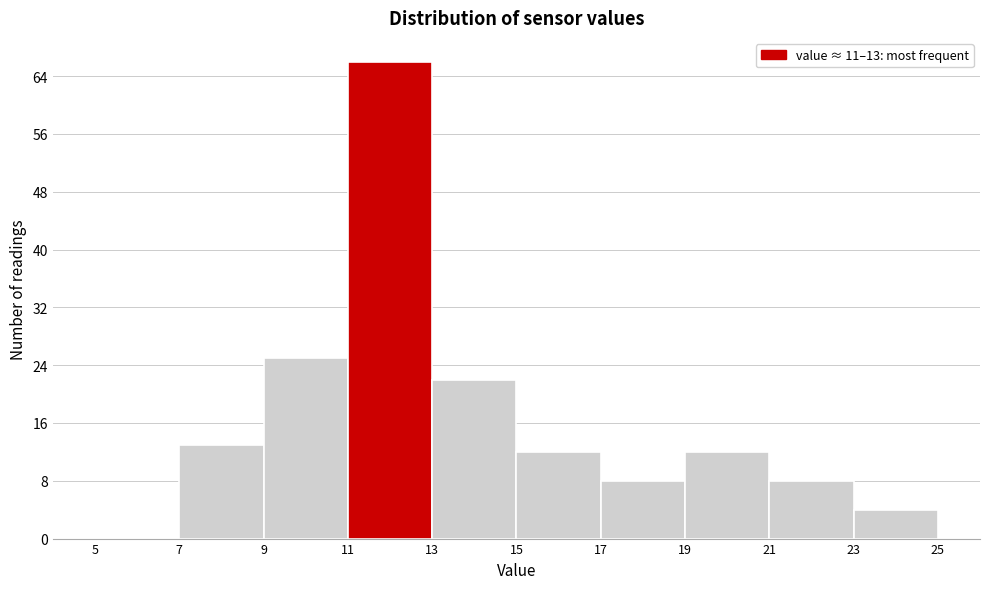

Which range on the x-axis has the tallest bar?

11 to 13